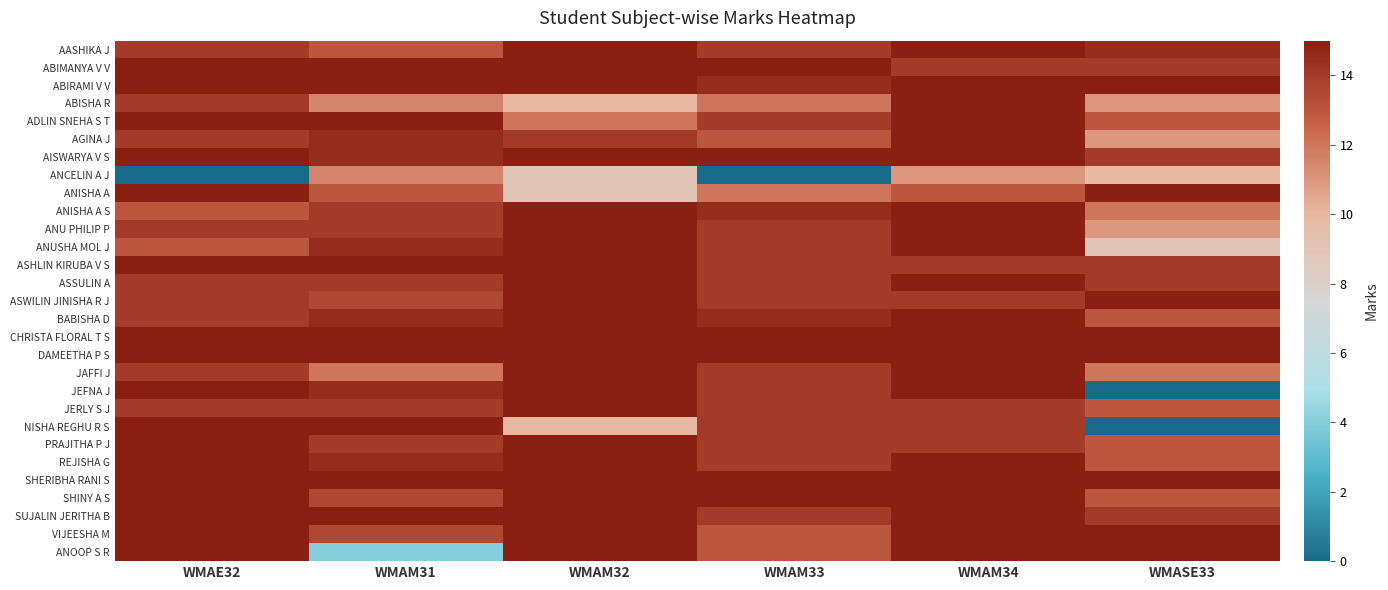

Count the number of data series in this chart.

29